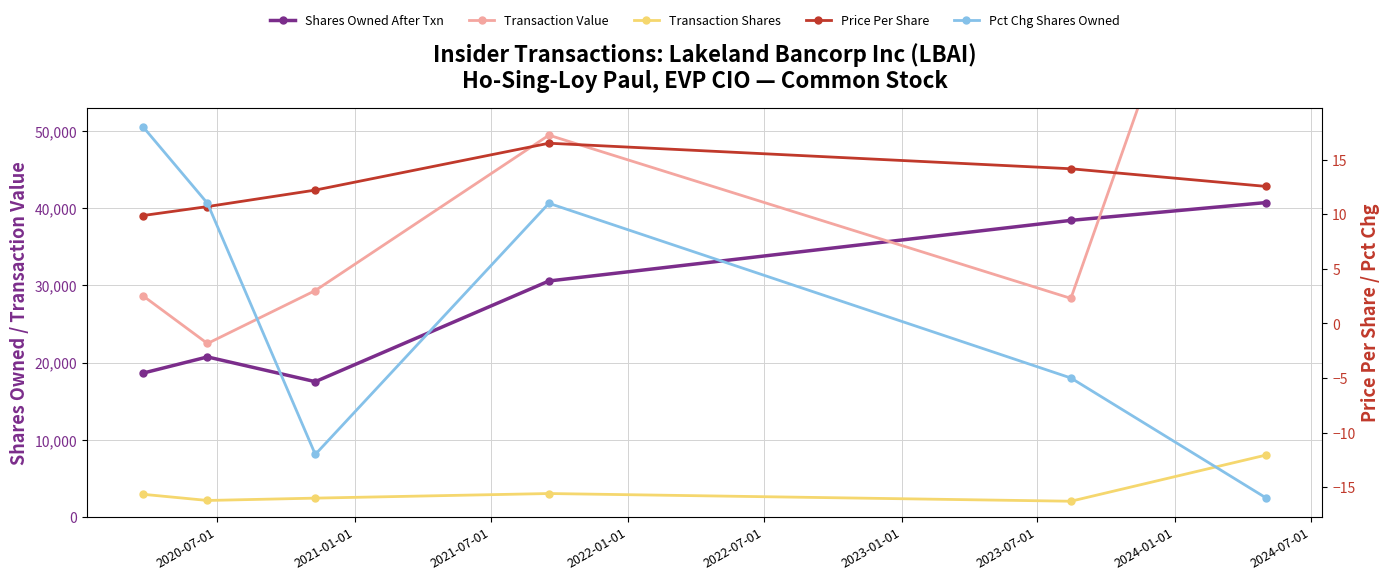

Which series has the largest total across all categories?

Transaction Value